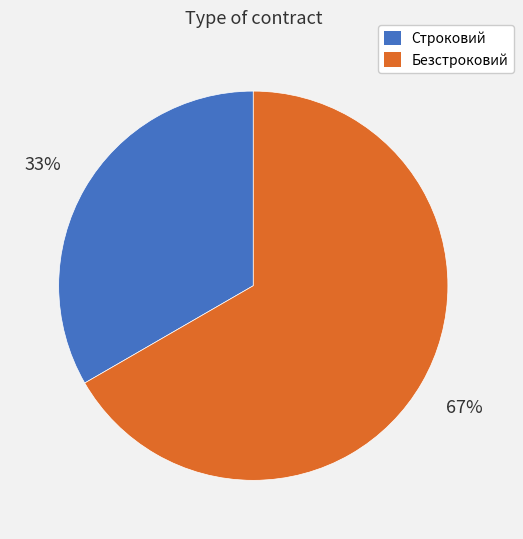

How many segments does this pie chart have?

2